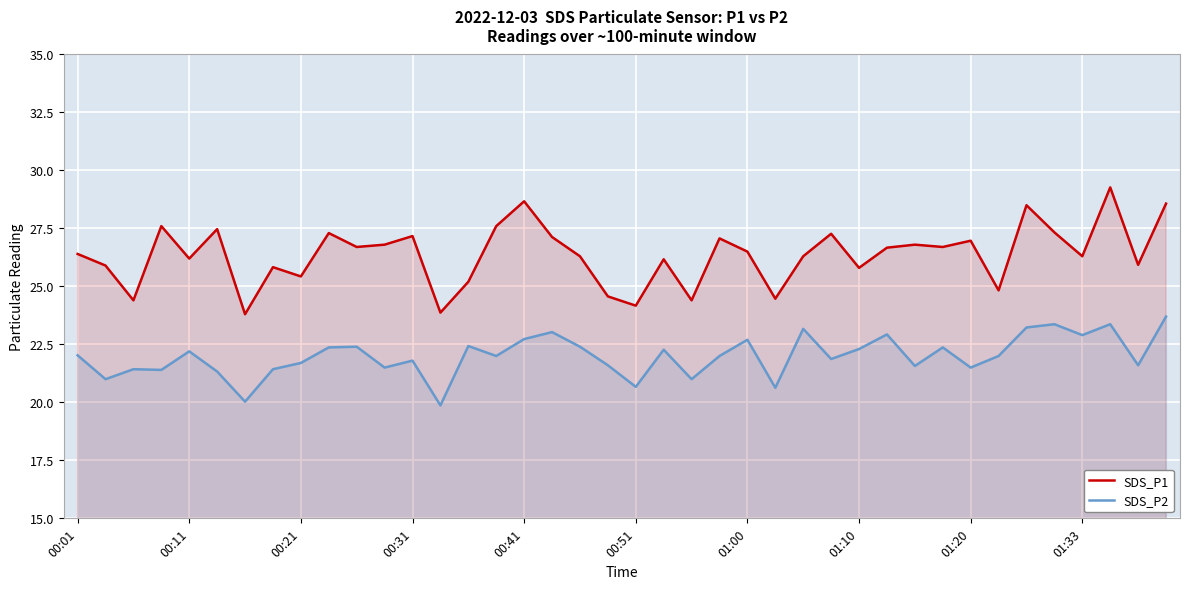

True or false: SDS_P1 and SDS_P2 intersect in this chart.

False